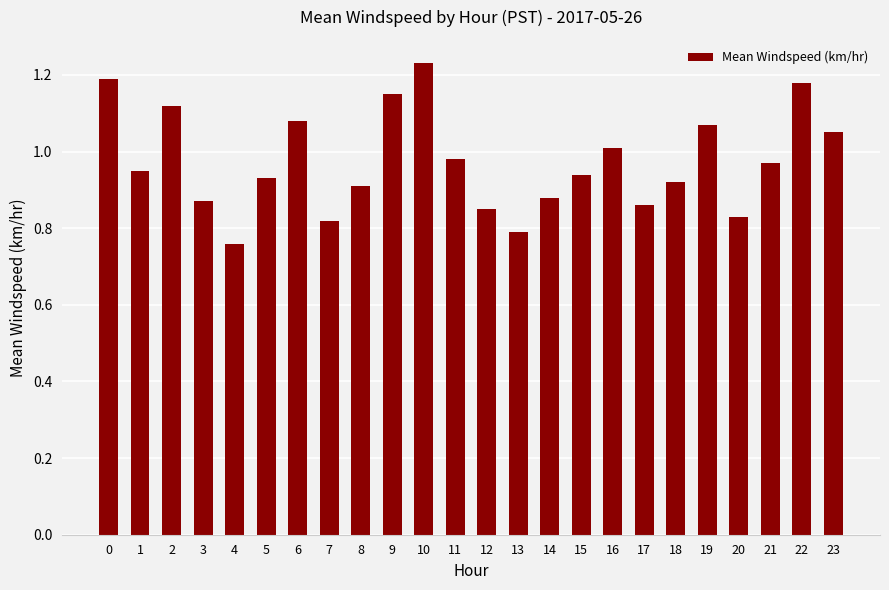

What is the difference between the second highest and second lowest values?

0.4